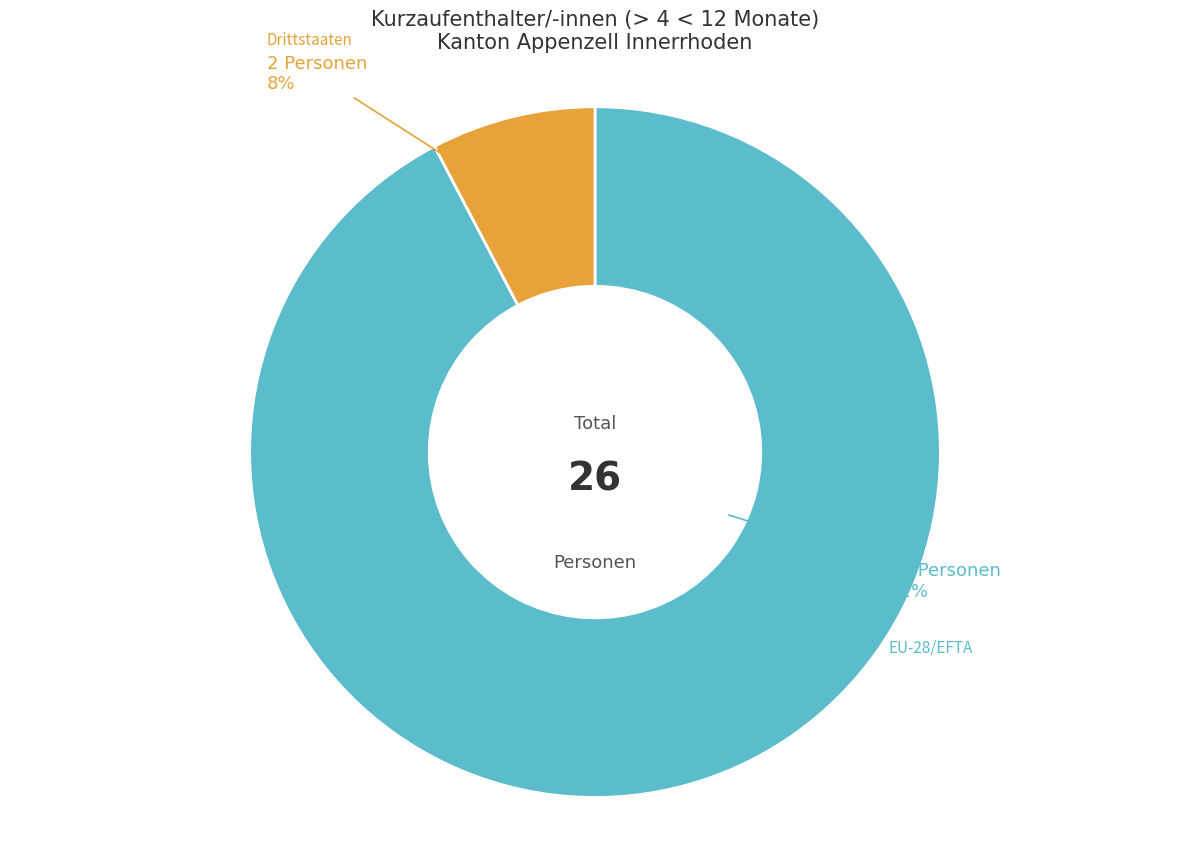

Is there a majority slice in this chart?

Yes